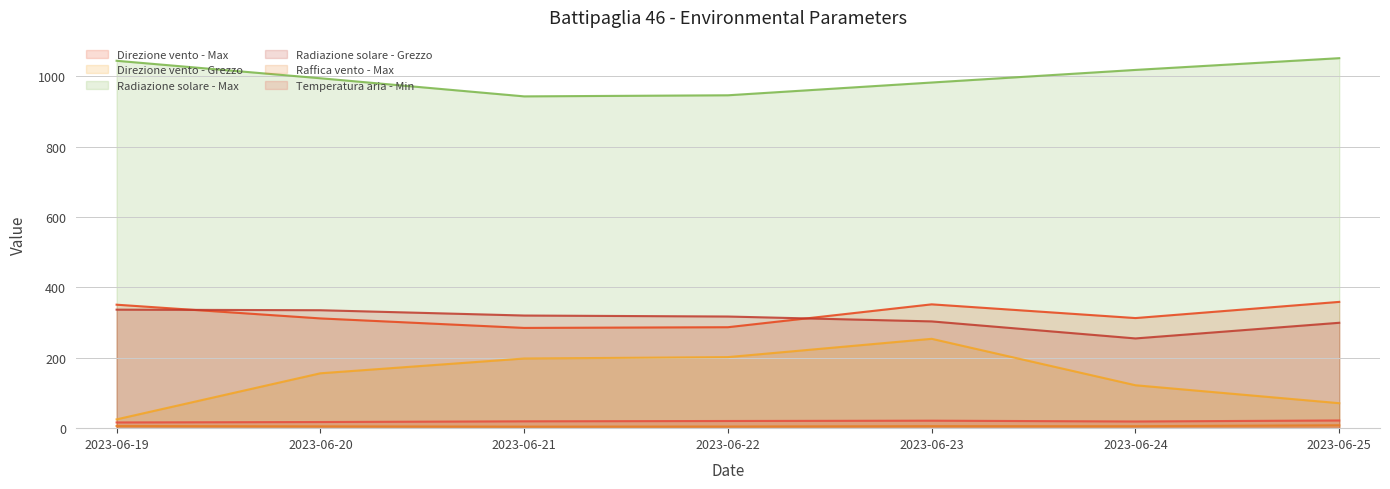

What are all the series names shown in the legend?

Direzione vento - Max, Direzione vento - Grezzo, Radiazione solare - Max, Radiazione solare - Grezzo, Raffica vento - Max, Temperatura aria - Min